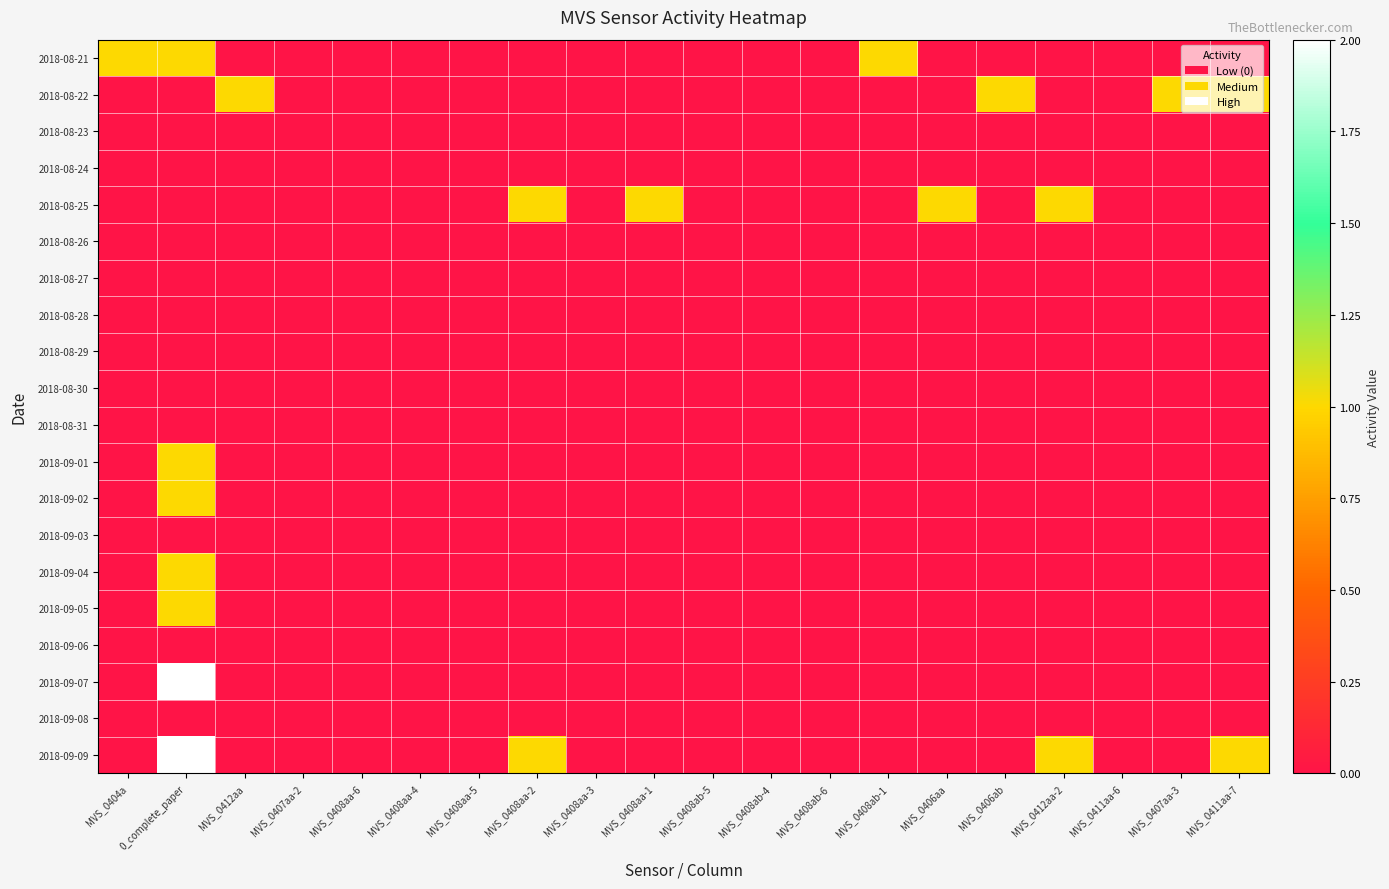

Rank the series at MVS_0407aa-3 from highest to lowest value.

2018-08-22, 2018-08-21, 2018-08-23, 2018-08-24, 2018-08-25, 2018-08-26, 2018-08-27, 2018-08-28, 2018-08-29, 2018-08-30, 2018-08-31, 2018-09-01, 2018-09-02, 2018-09-03, 2018-09-04, 2018-09-05, 2018-09-06, 2018-09-07, 2018-09-08, 2018-09-09